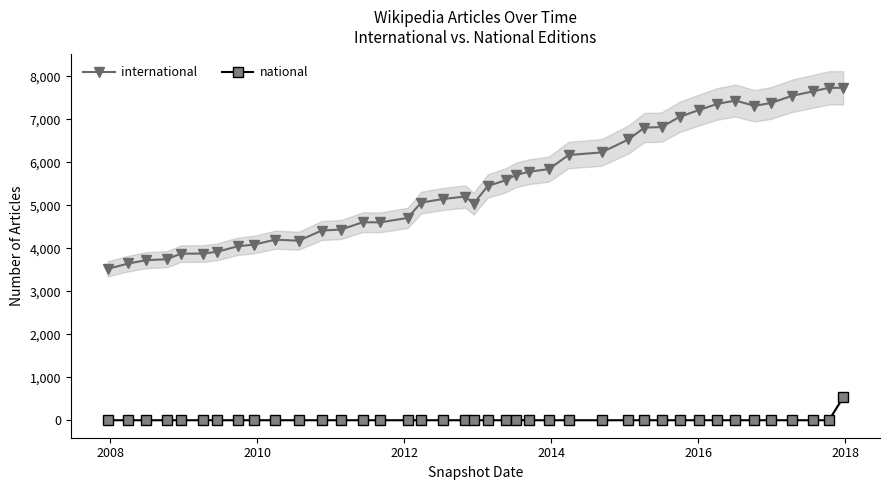

True or false: national and international cross at least once.

False